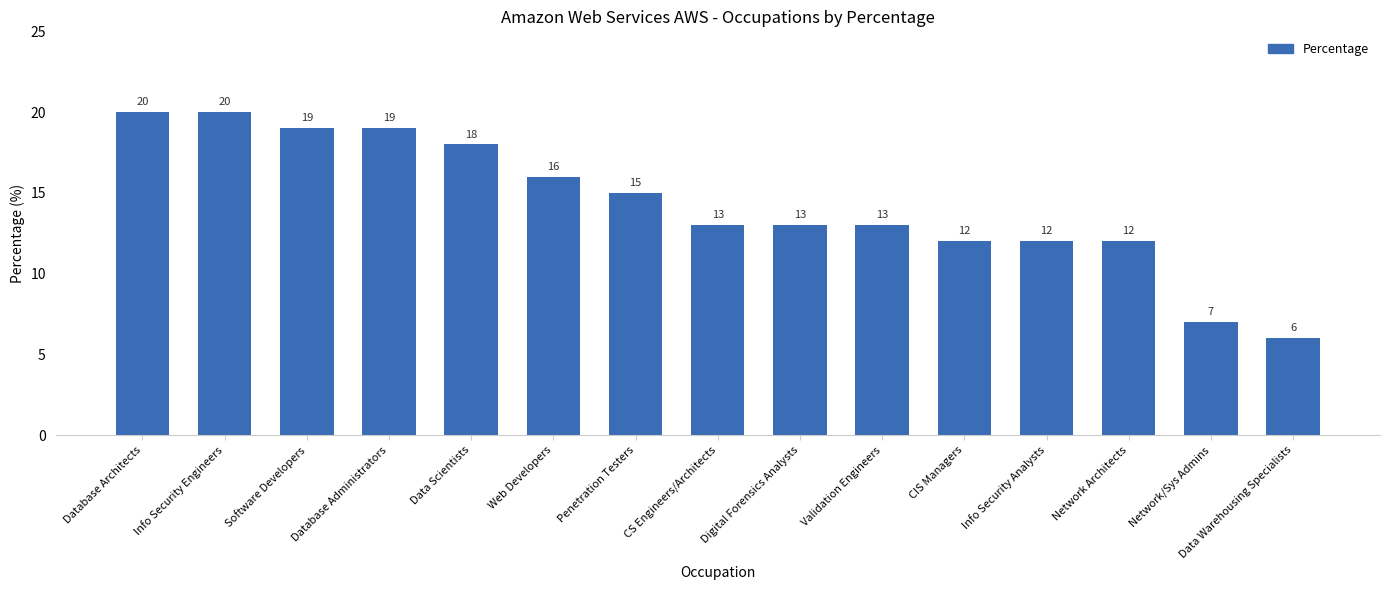

How many categories are shown in the chart?

15